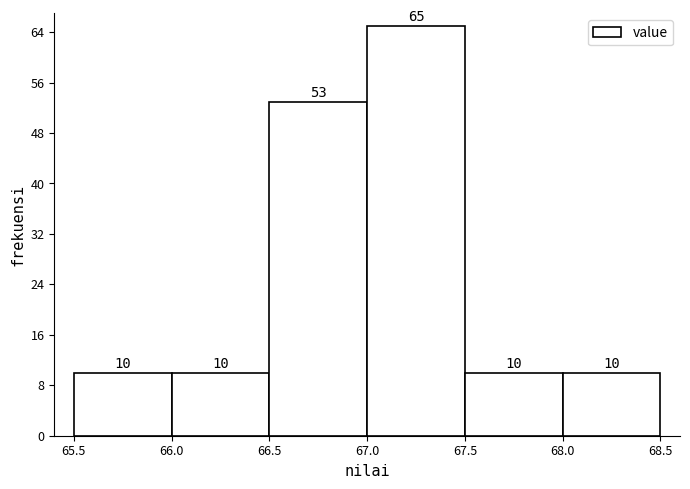

Reading left to right, list every bar in this chart as the range it spans on the x-axis followed by its height.

65.5 to 66.0: 10
66.0 to 66.5: 10
66.5 to 67.0: 53
67.0 to 67.5: 65
67.5 to 68.0: 10
68.0 to 68.5: 10